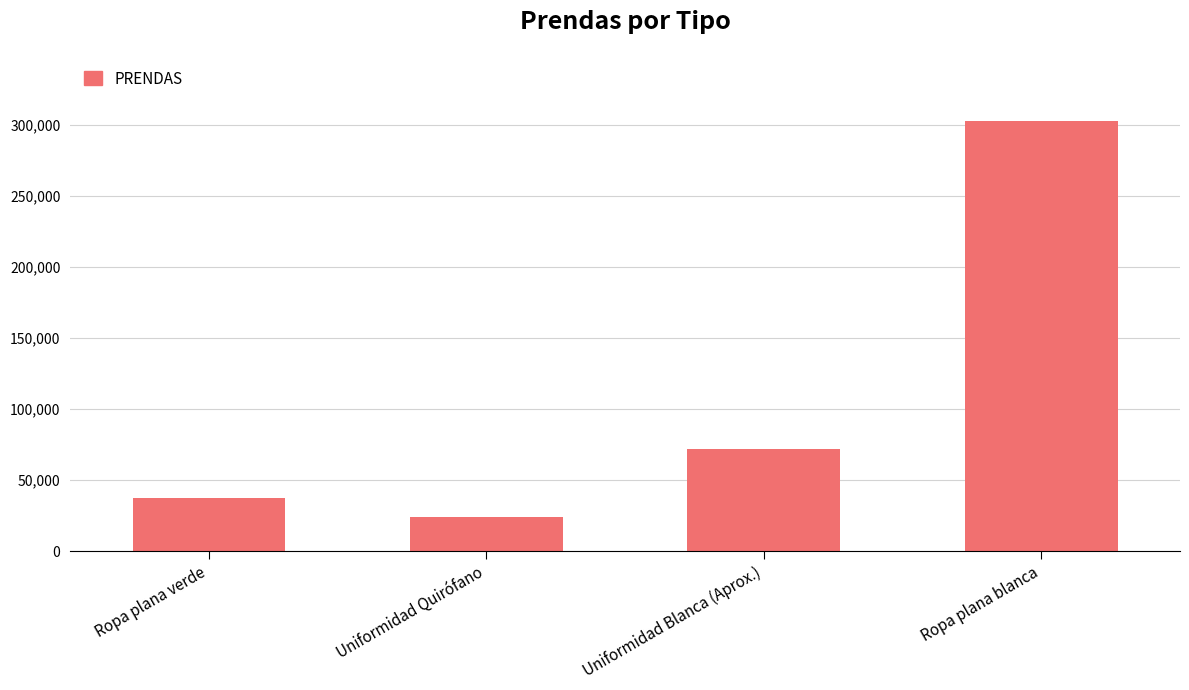

The value at Uniformidad Blanca (Aprox.) is 71999. True or false?

True